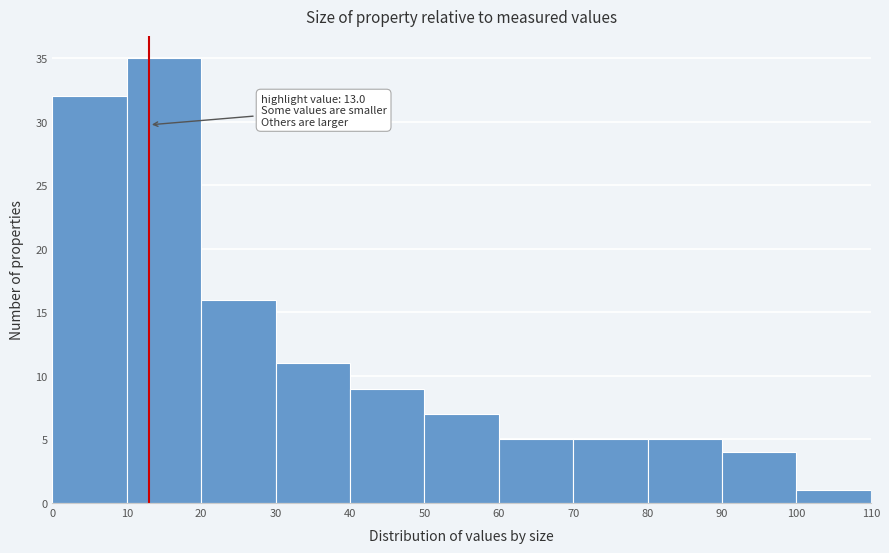

Over which range of the x-axis is the bar tallest?

10 to 20